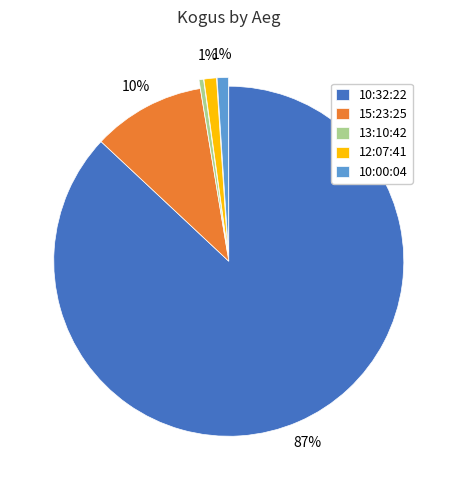

How many slices are in this pie chart?

5